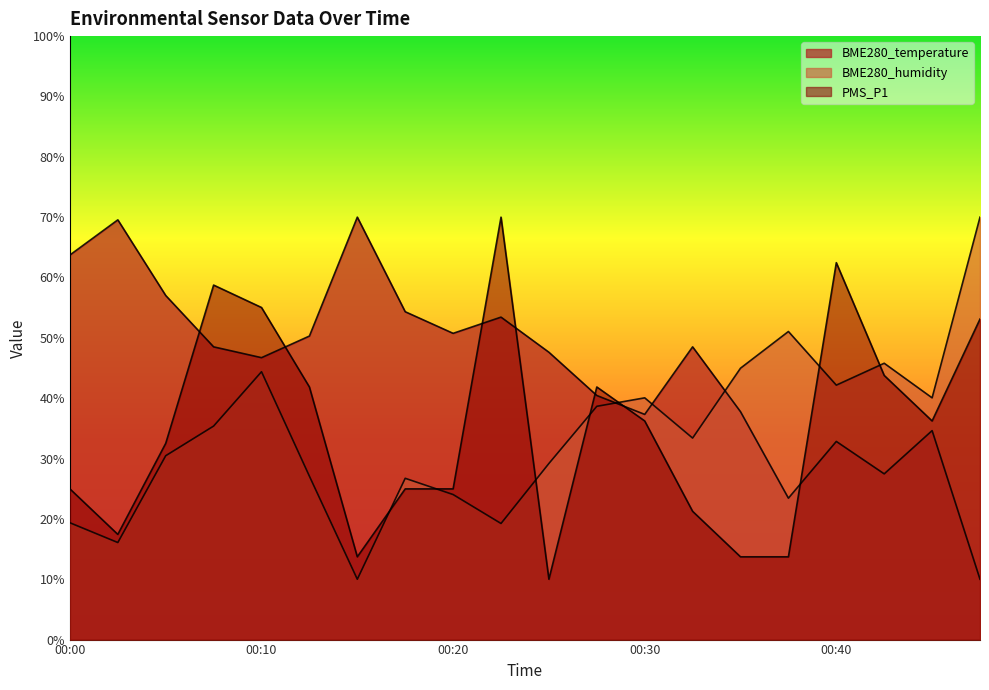

Is the value of BME280_humidity at 00:00 greater than the value of BME280_temperature at 00:35?

No